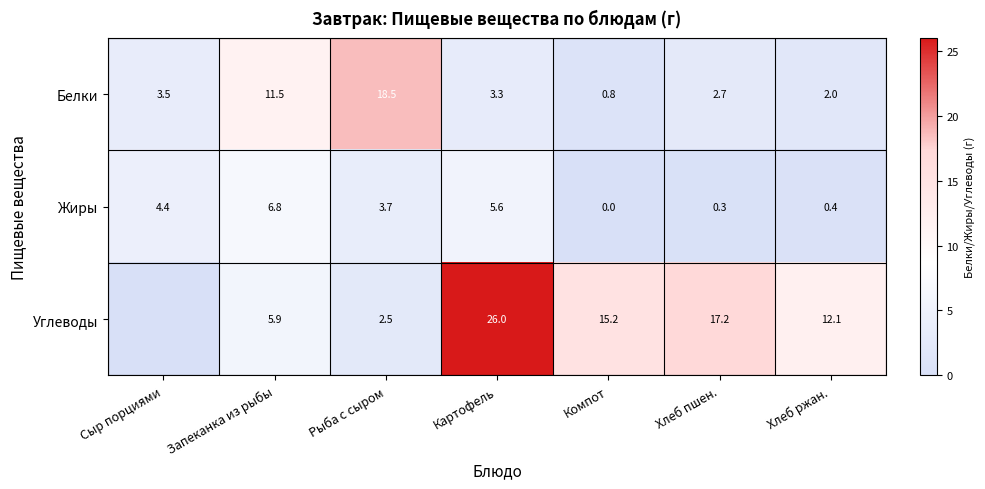

Is it true that Жиры equals 0.4 at Хлеб пшен.?

False